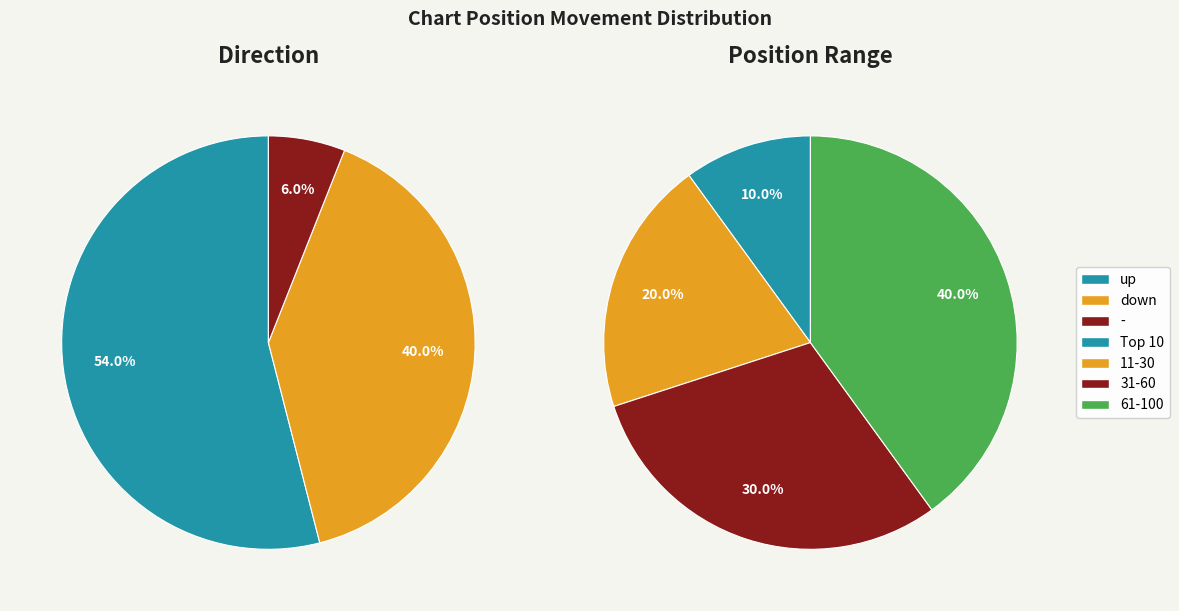

To the nearest percent, what is the combined percentage of down and -?

46%